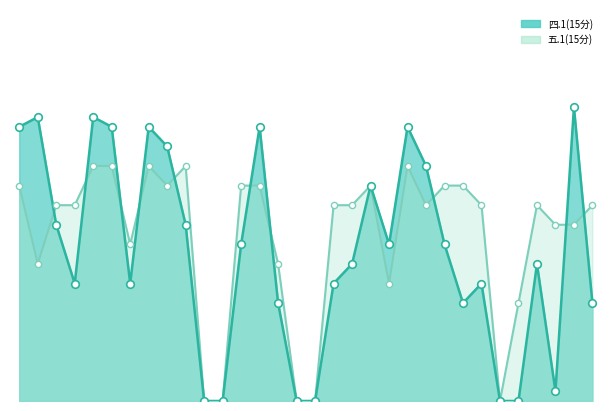

What are all the series names shown in the legend?

四.1(15分), 五.1(15分)